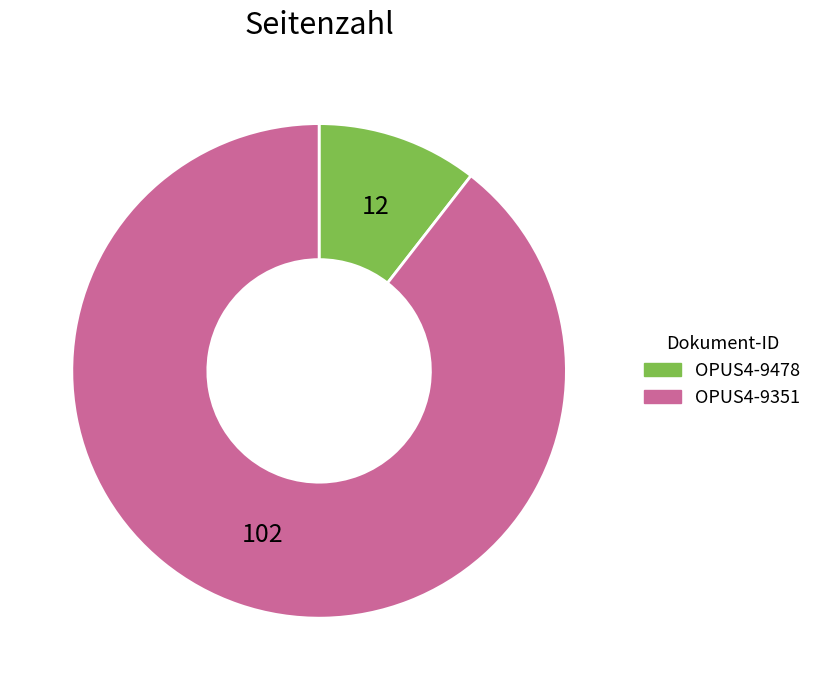

Between OPUS4-9351 and OPUS4-9478, which is larger?

OPUS4-9351